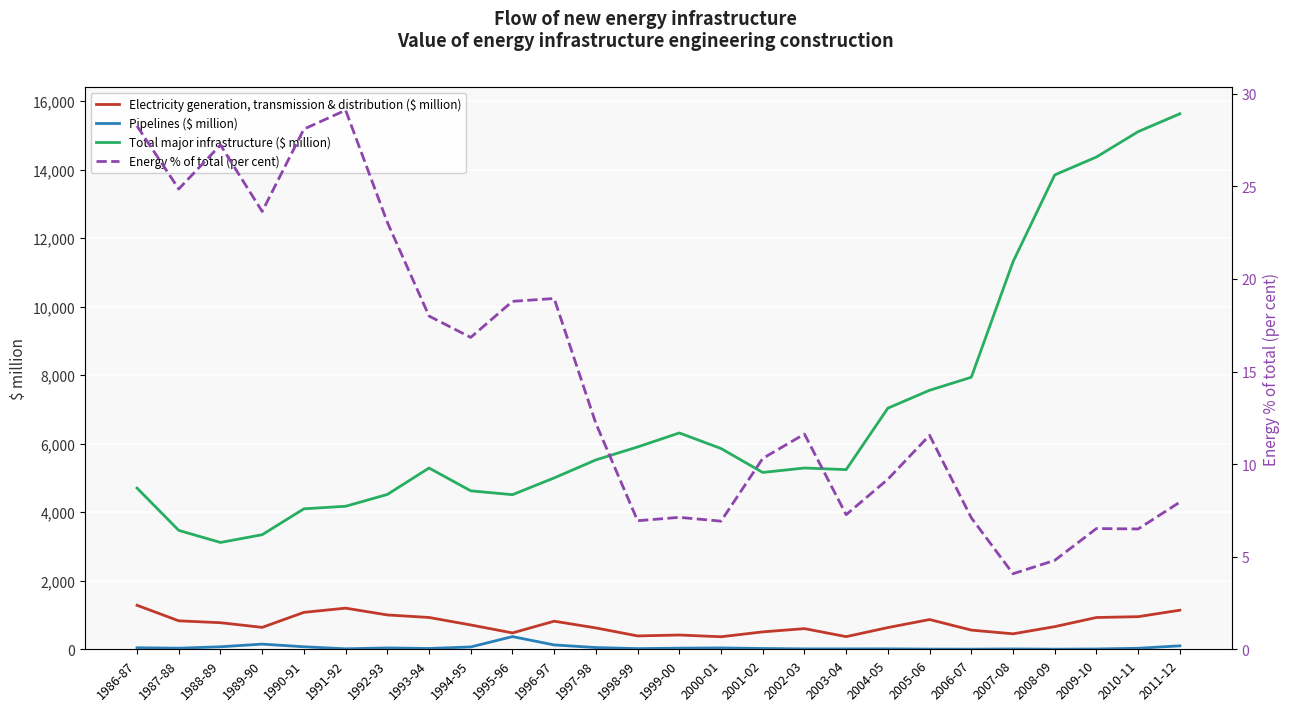

At which category is the sum across all series the highest?

2011-12